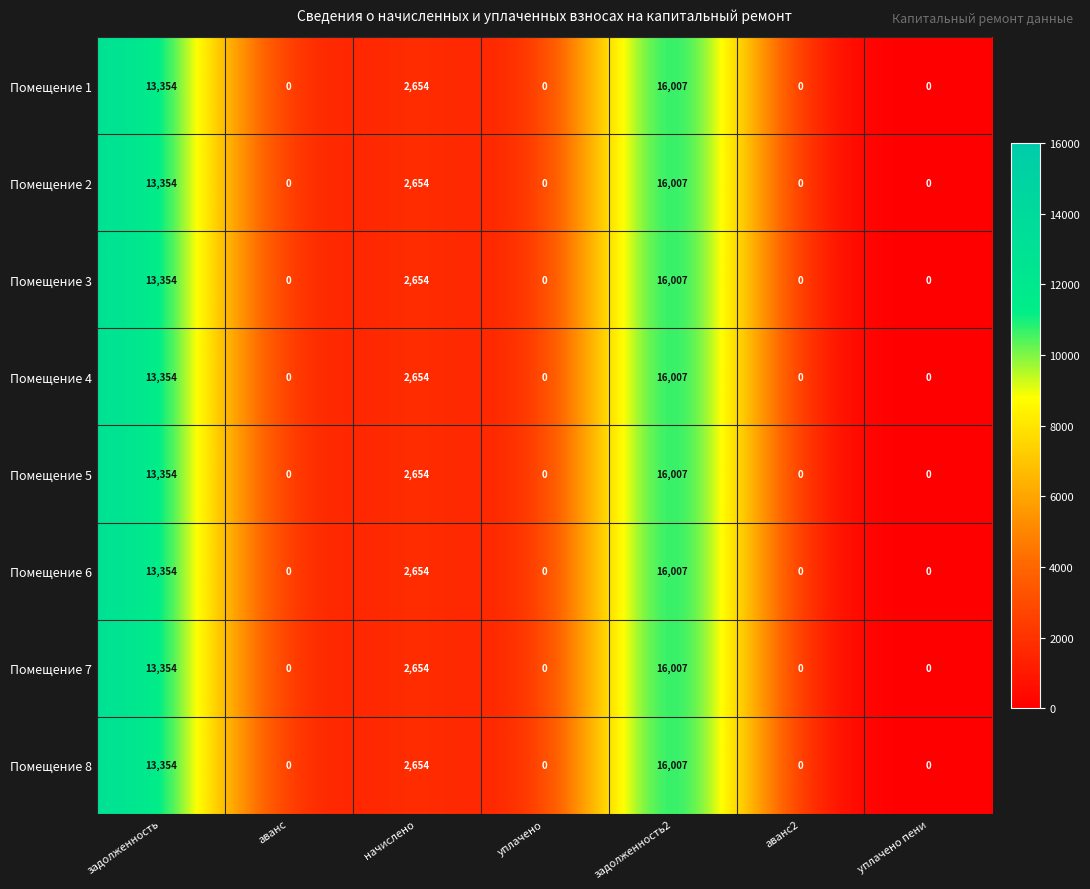

What is the difference between the maximum and minimum values in the Помещение 3 series?

16007